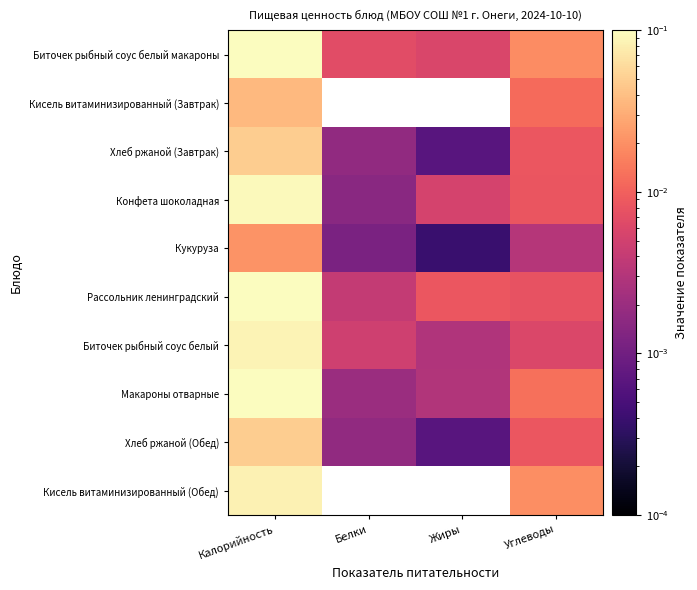

What is the total value across all series at Углеводы?

0.1